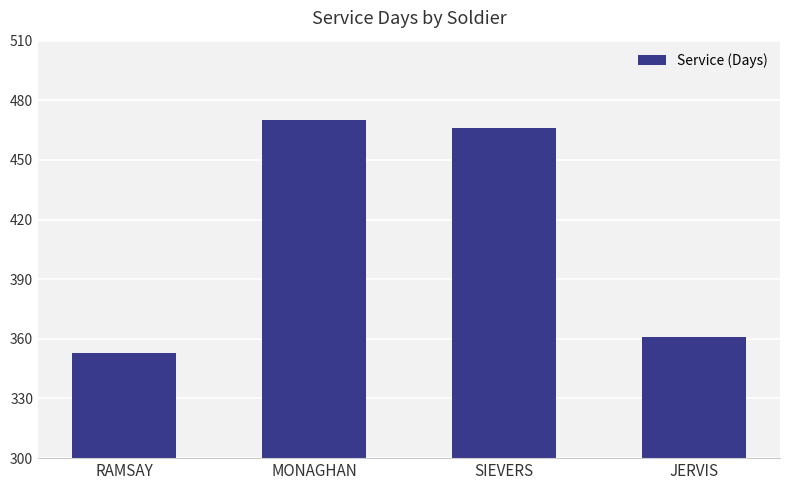

Reading left to right, list all the values displayed in this chart.

353	470	466	361